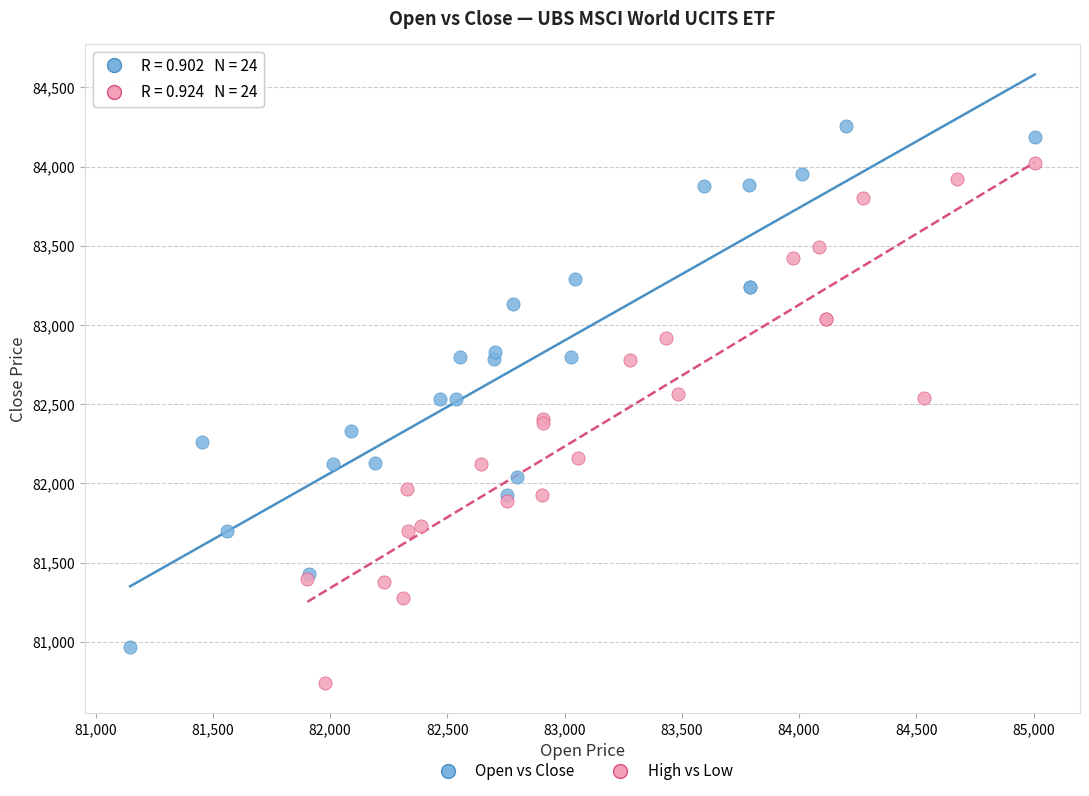

Which series contains the highest Y value?

Open vs Close